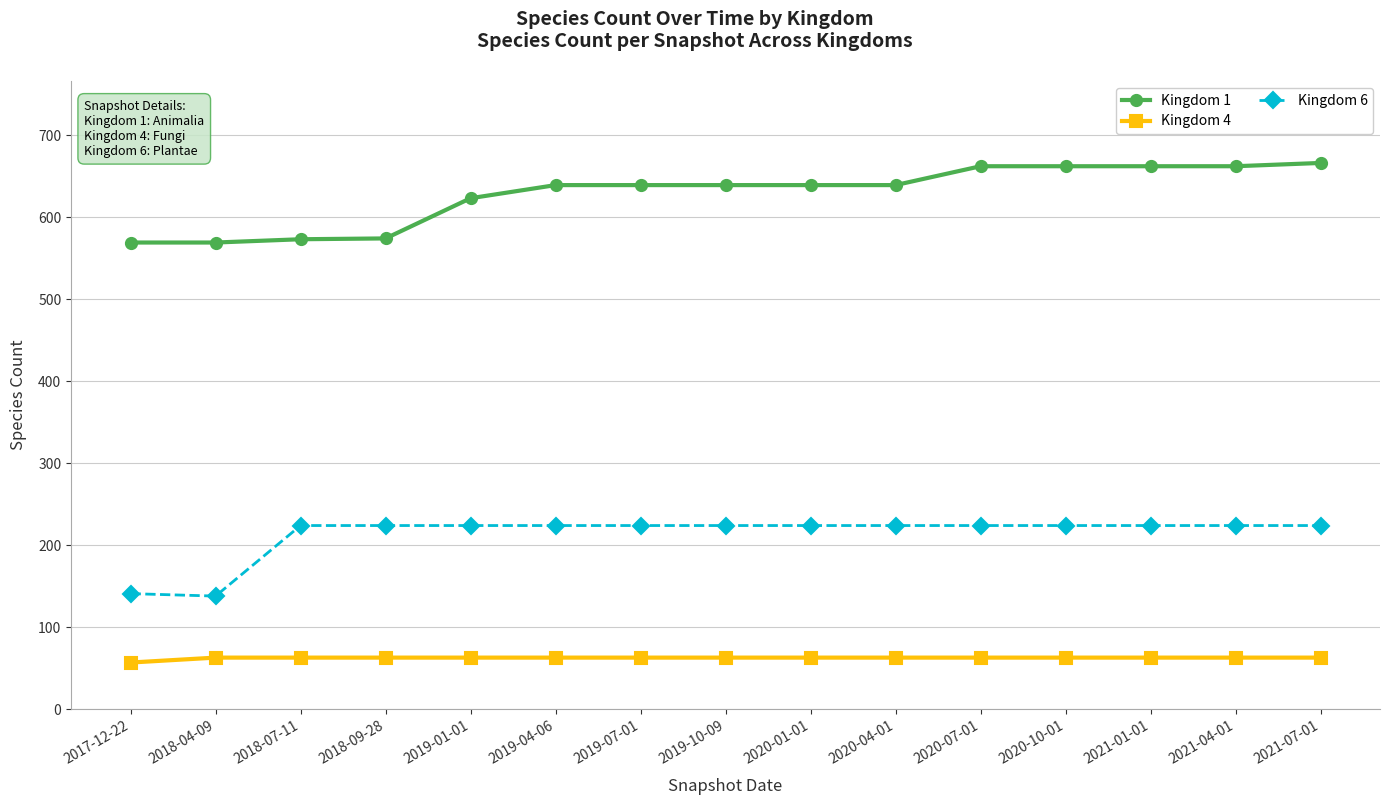

True or false: Kingdom 6 and Kingdom 4 cross at least once.

False